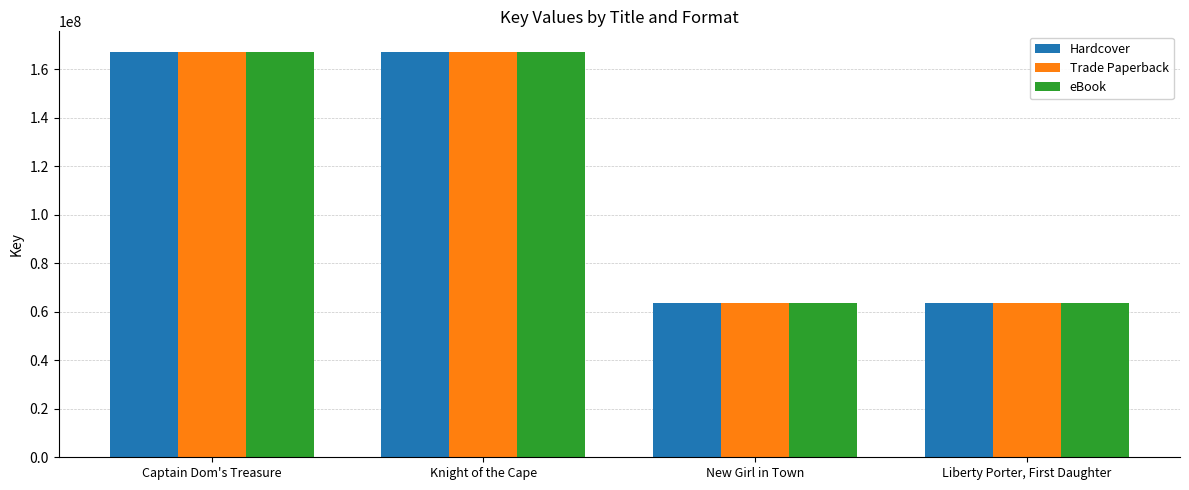

What is the lowest value of the Hardcover series?

63744037